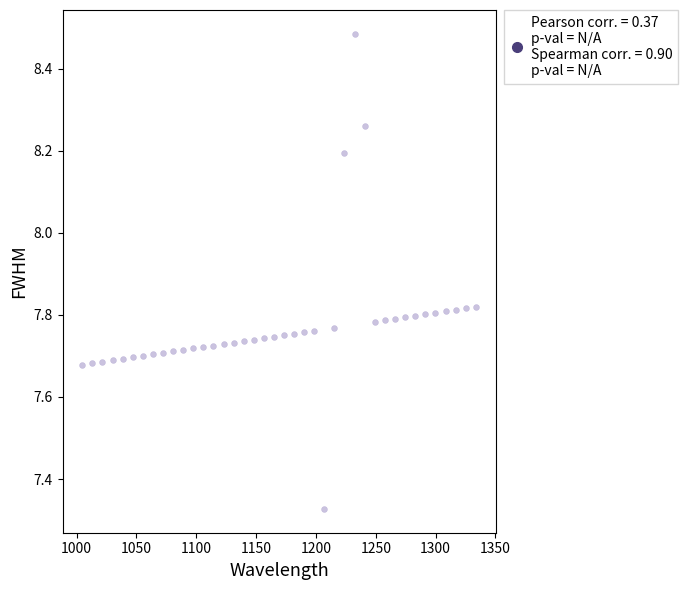

What is the range of Y values (max minus min)?

1.2